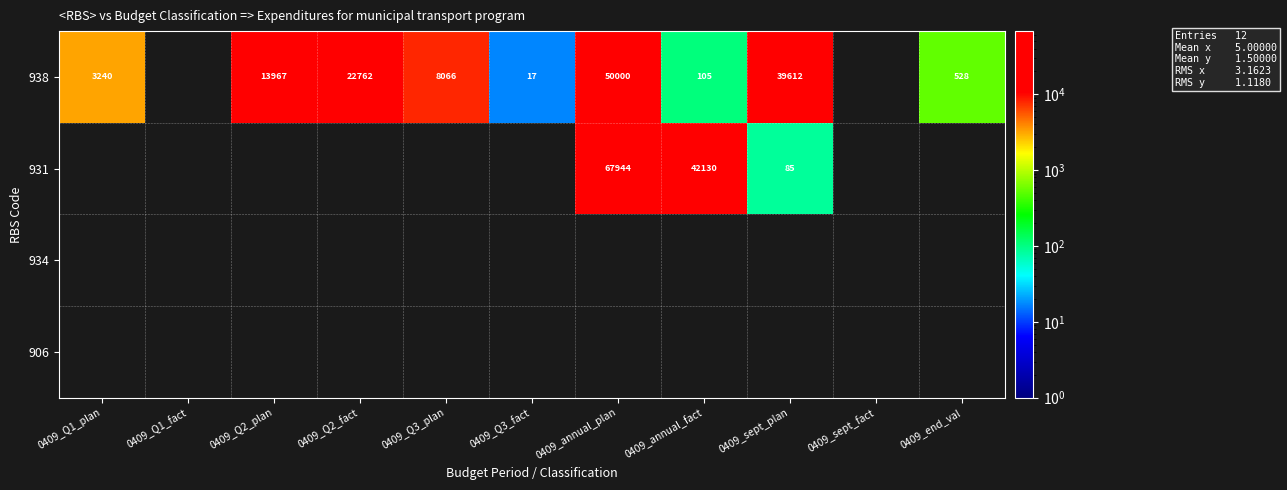

Between 0409_Q2_plan and 0409_Q3_fact, which is larger?

0409_Q2_plan